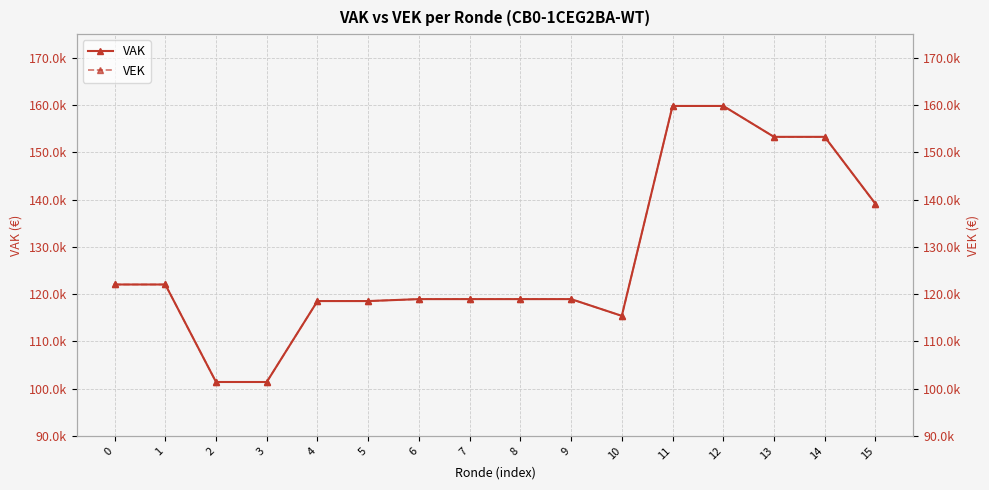

True or false: VAK and VEK cross at least once.

False